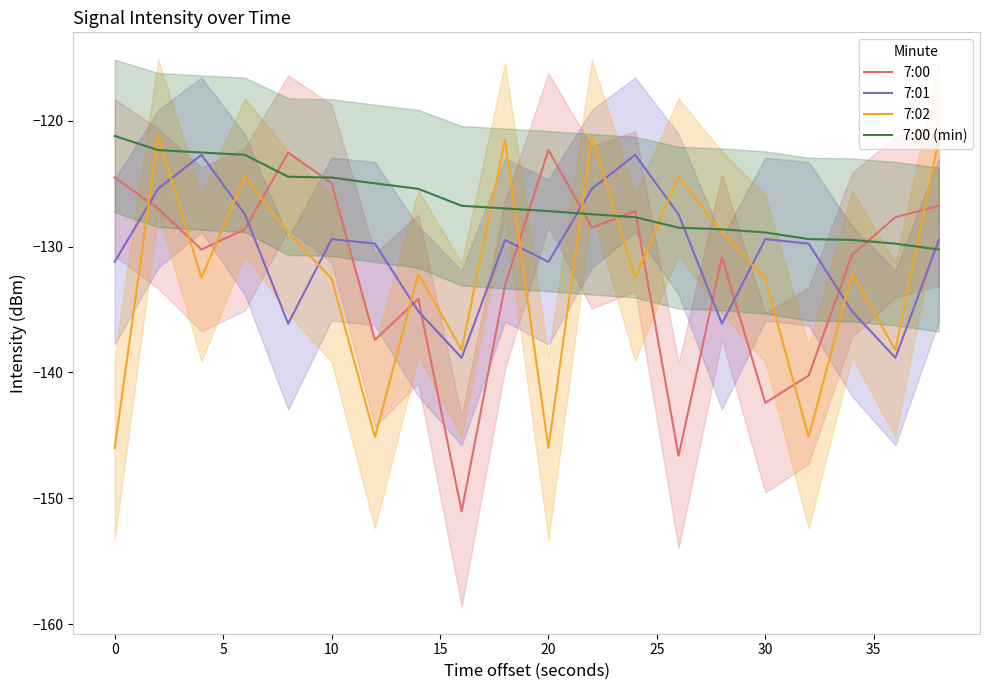

What are all the series names shown in the legend?

7:00, 7:01, 7:02, 7:00 (min)